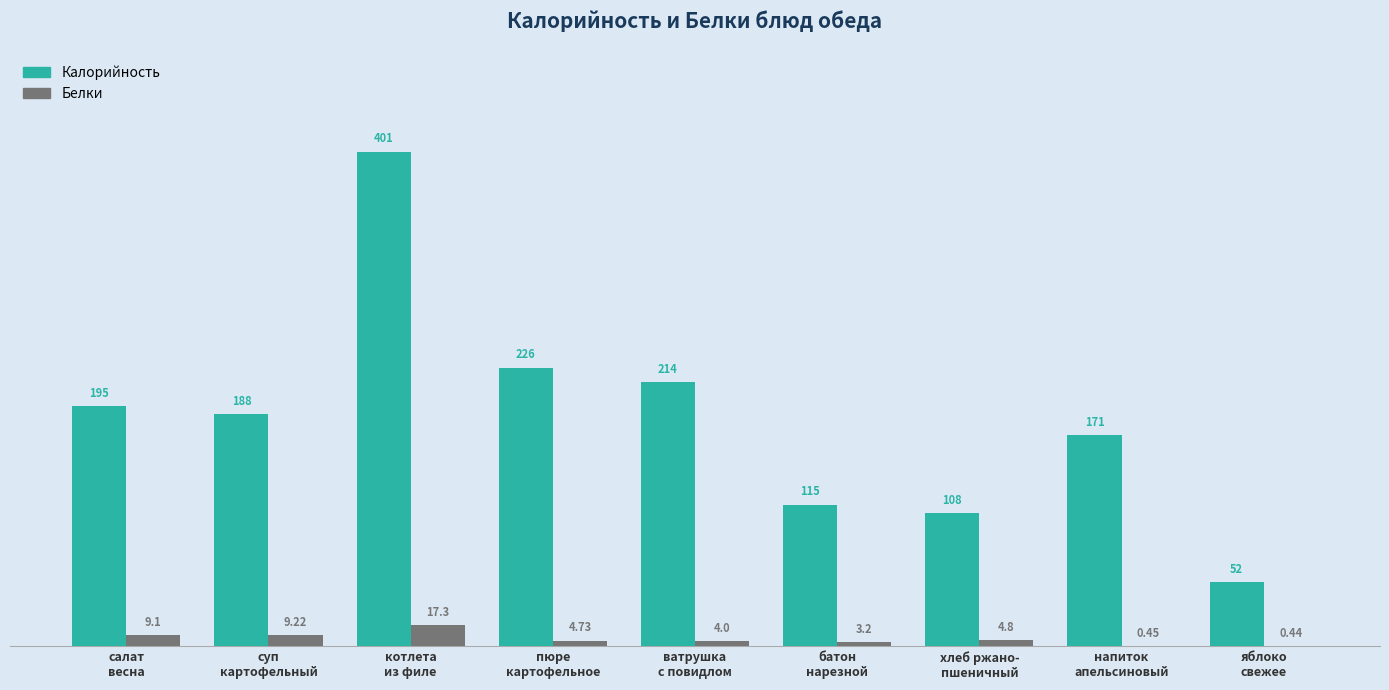

Which series has the largest total across all categories?

Калорийность